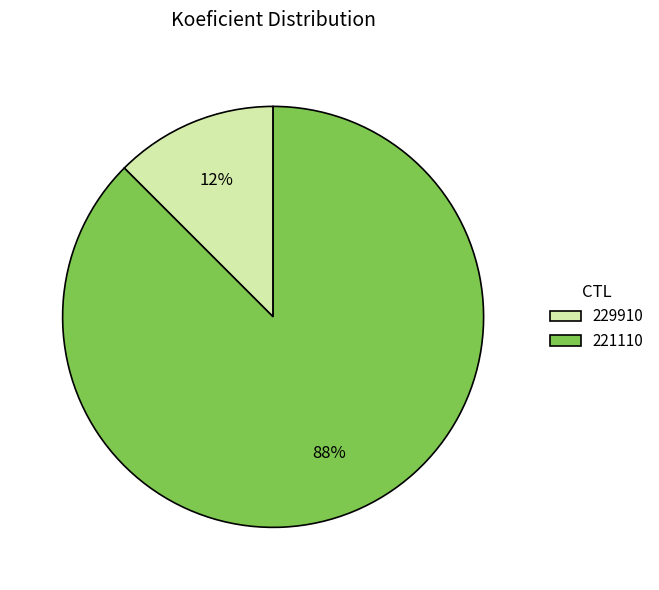

Rank the categories by value from highest to lowest.

221110, 229910